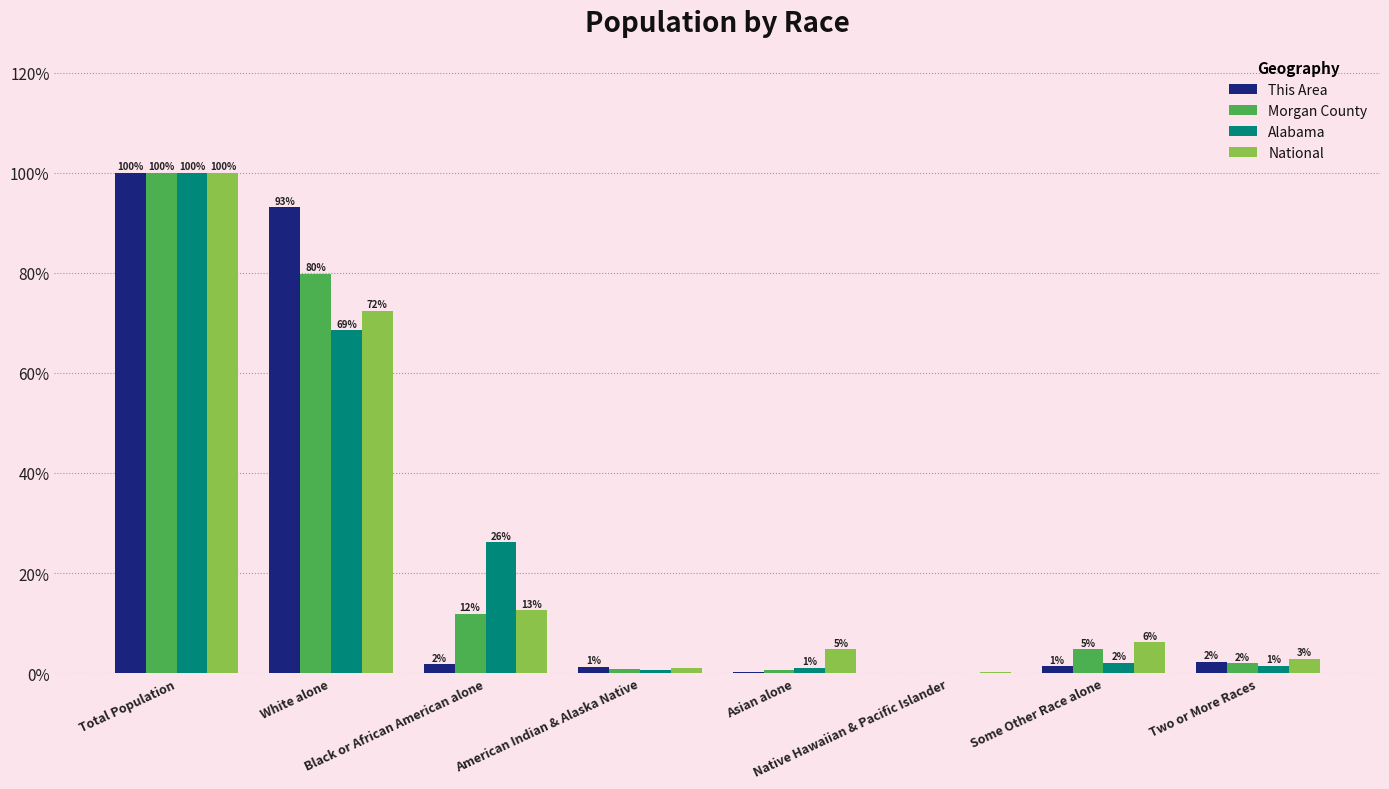

What is the maximum value shown in the chart?

100.0